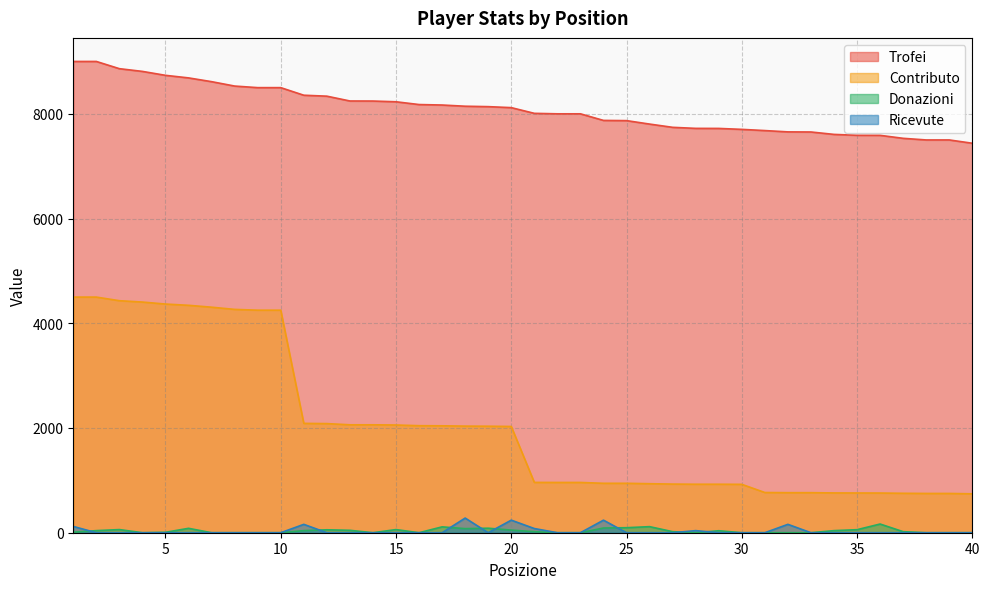

Which has a higher value, 11 or 4?

4